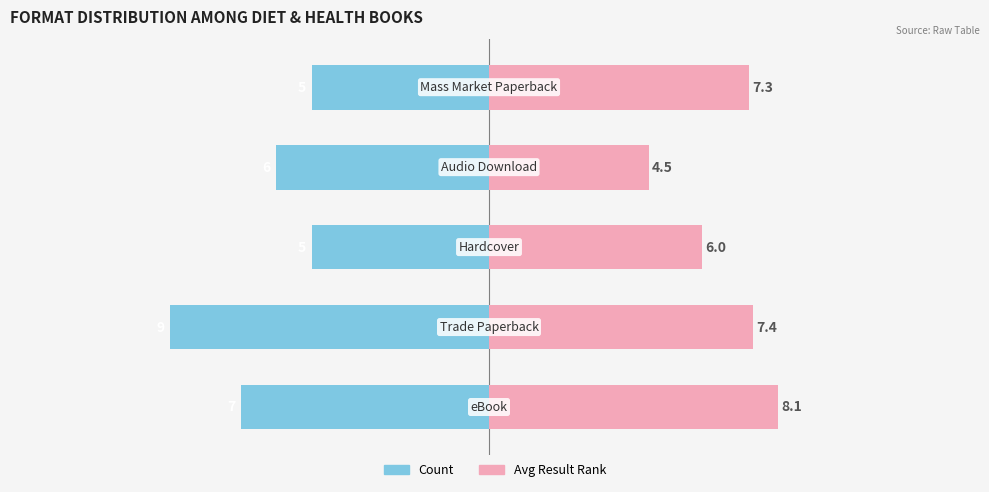

Are the bars horizontal?

Yes